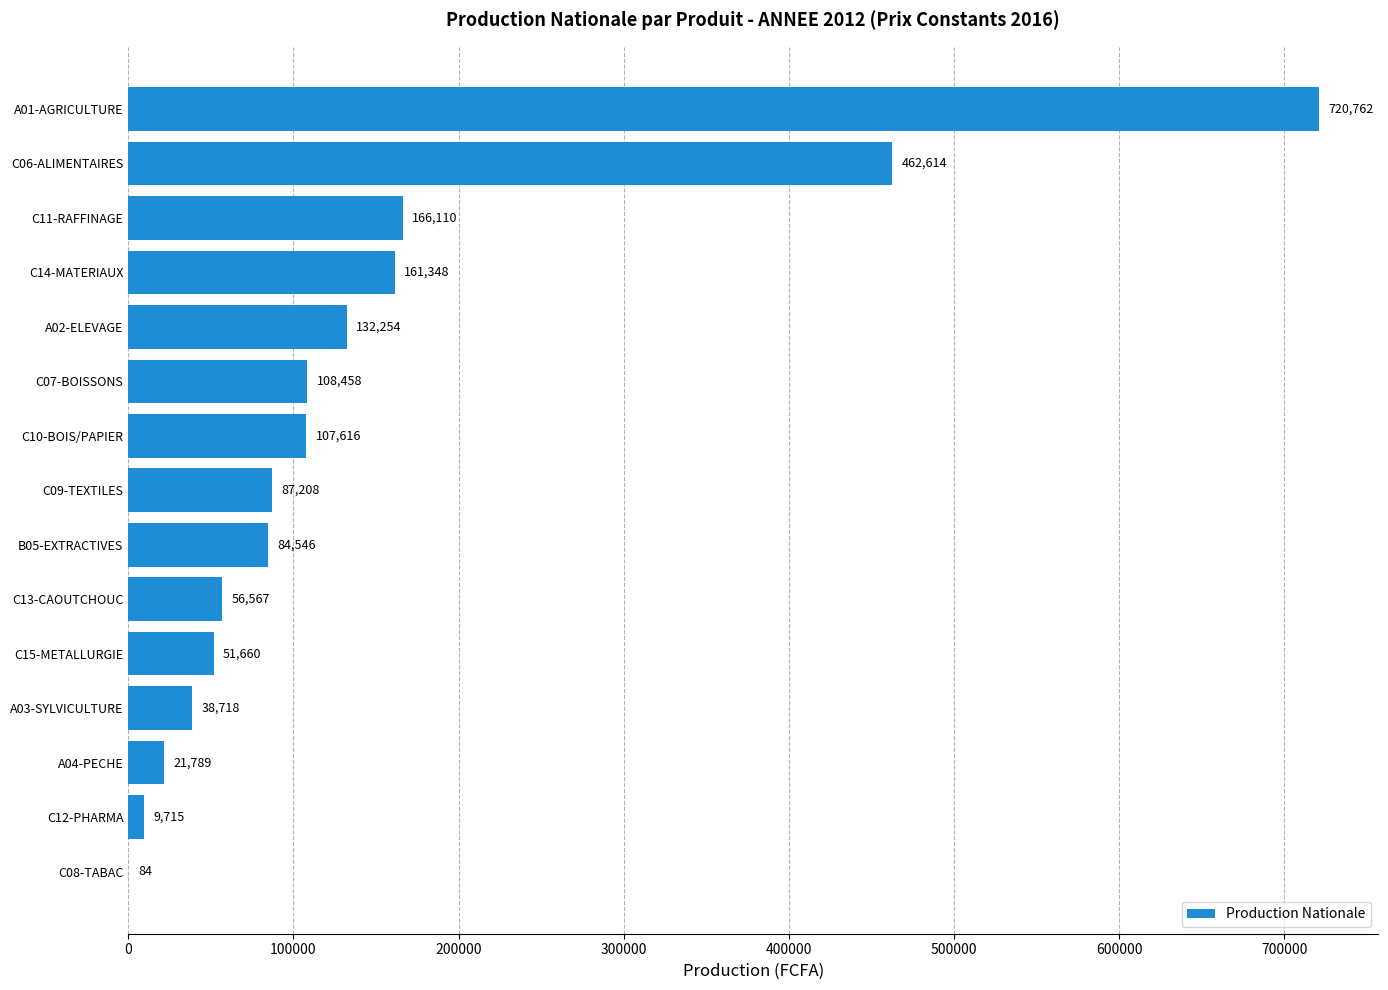

Where is the data nearest to the value 360423?

C06-ALIMENTAIRES